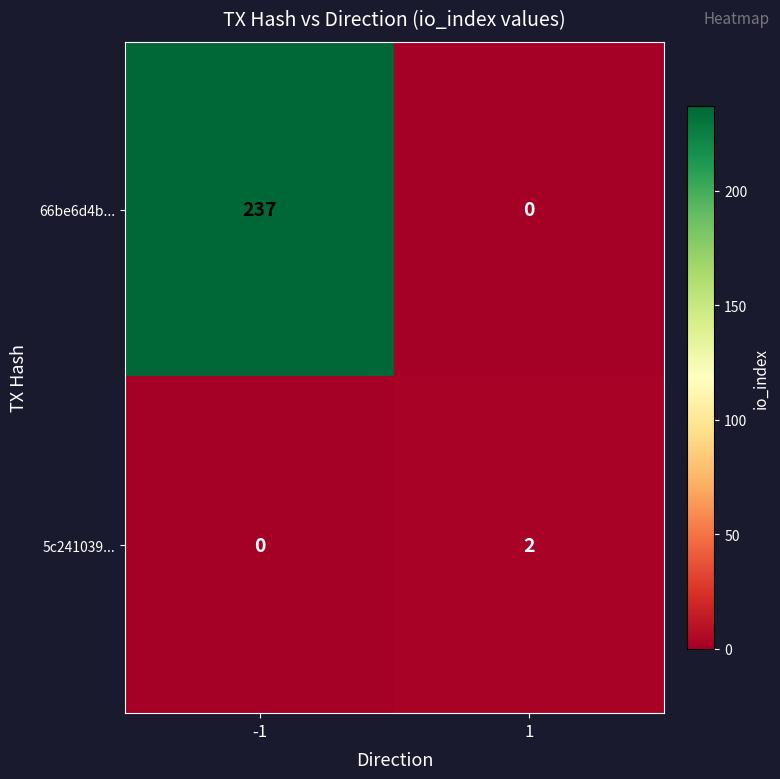

True or false: 5c241039... has a value of 0 at -1.

True